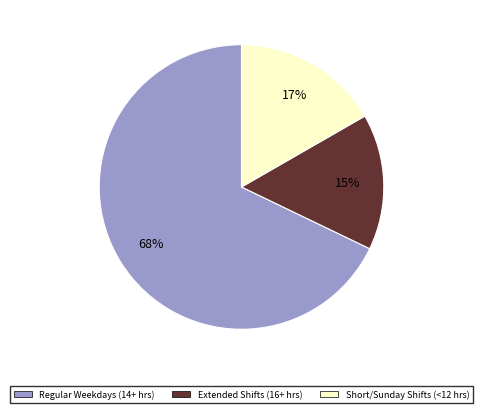

To the nearest percent, what is the average slice percentage?

33%